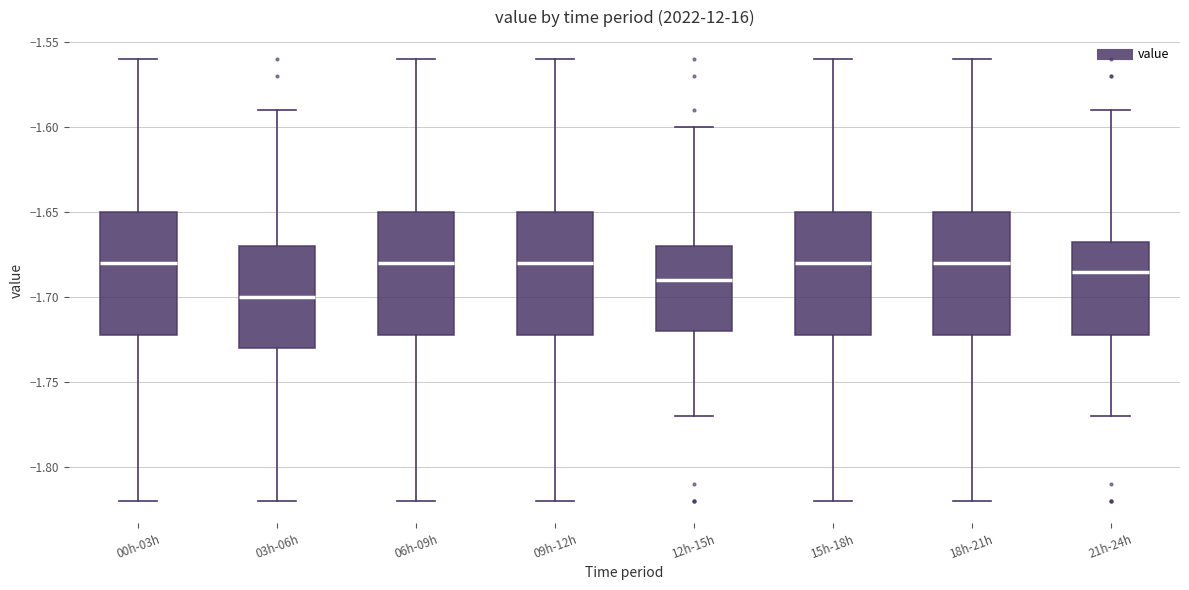

Where does the median line of the box for 21h-24h sit on the y-axis? The values are not printed on the chart, so give them approximately, as read against the axis.

-1.685